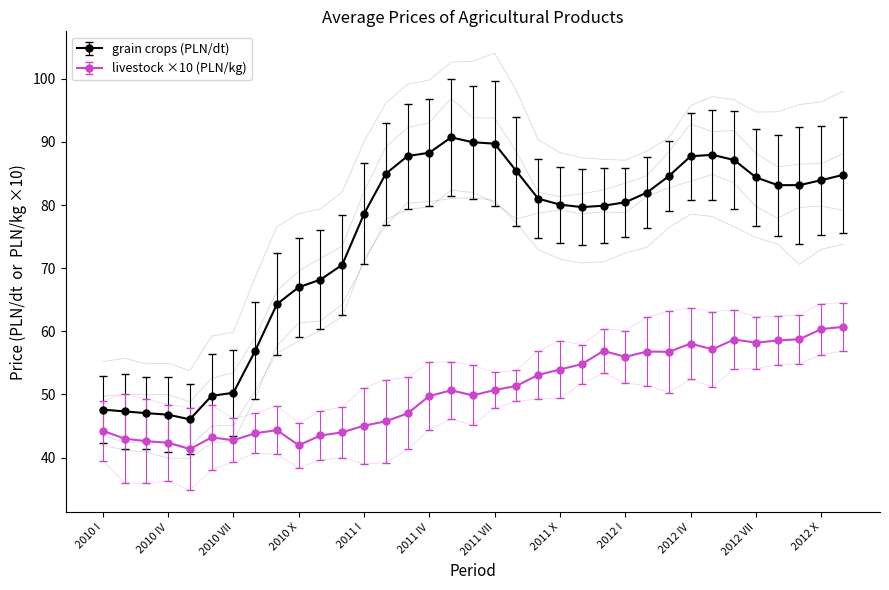

Is it true that wheat grain (PLN/dt) equals 90.0 at 2011 I?

True